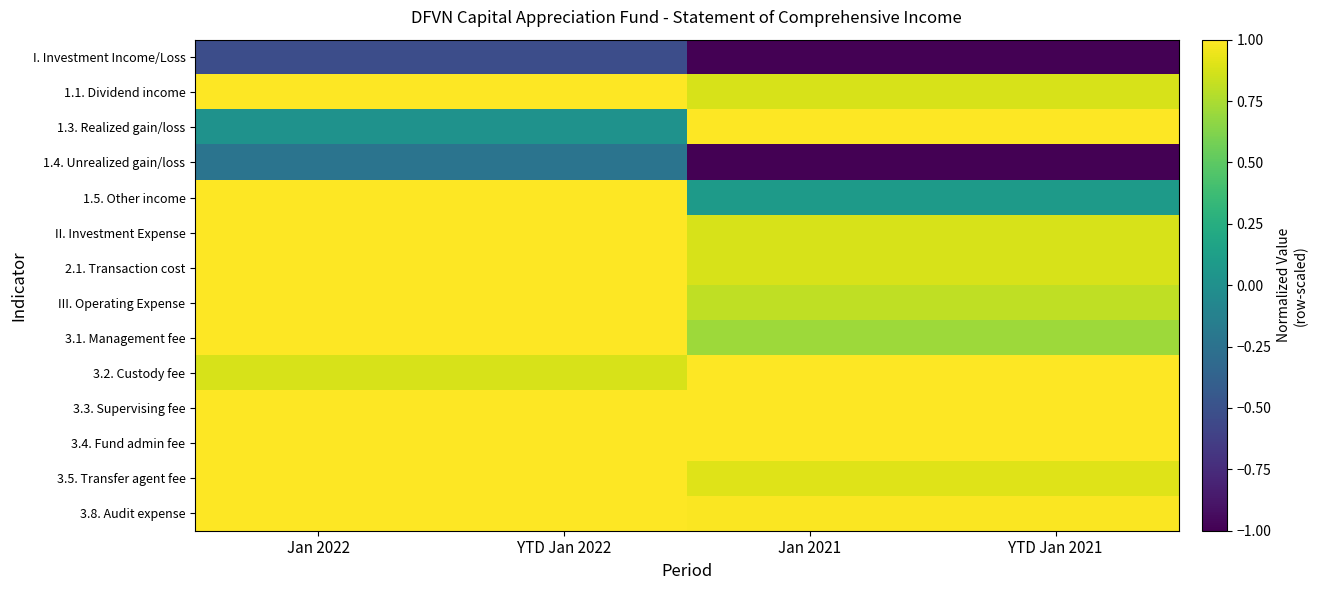

Between YTD Jan 2022 and Jan 2022, which is larger?

YTD Jan 2022